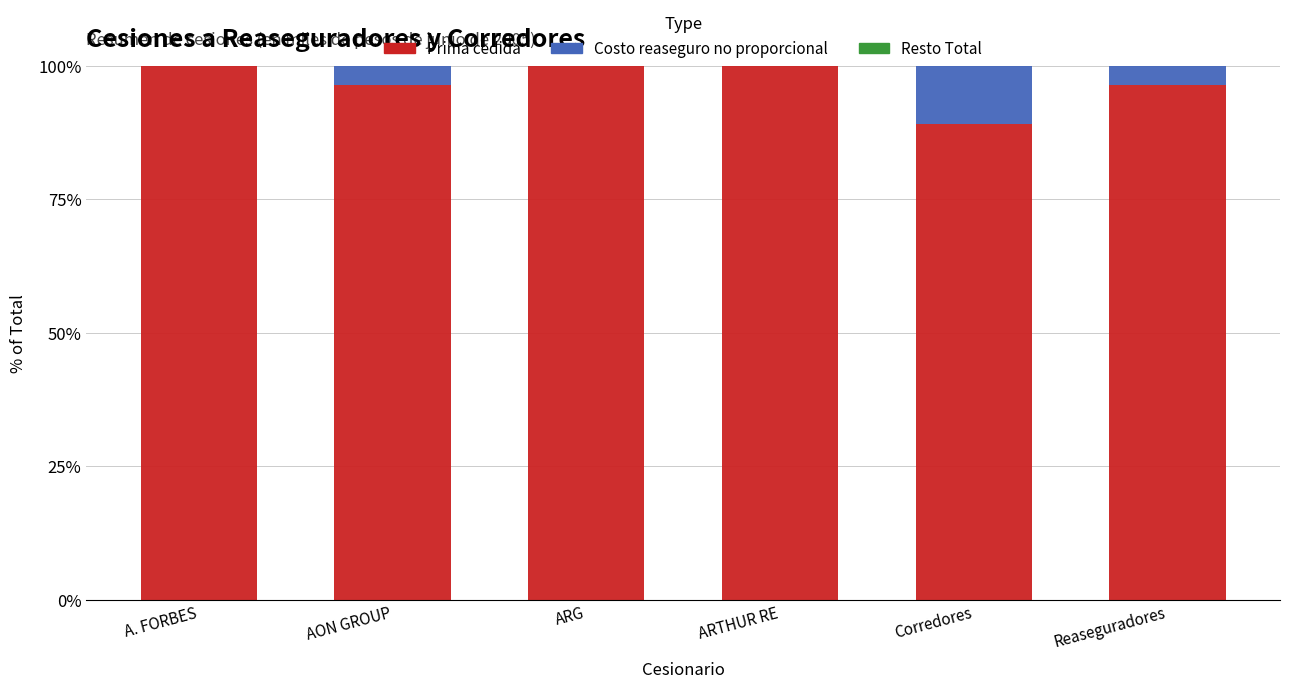

Is it true that Prima cedida equals 46.6 at ARTHUR RE?

False